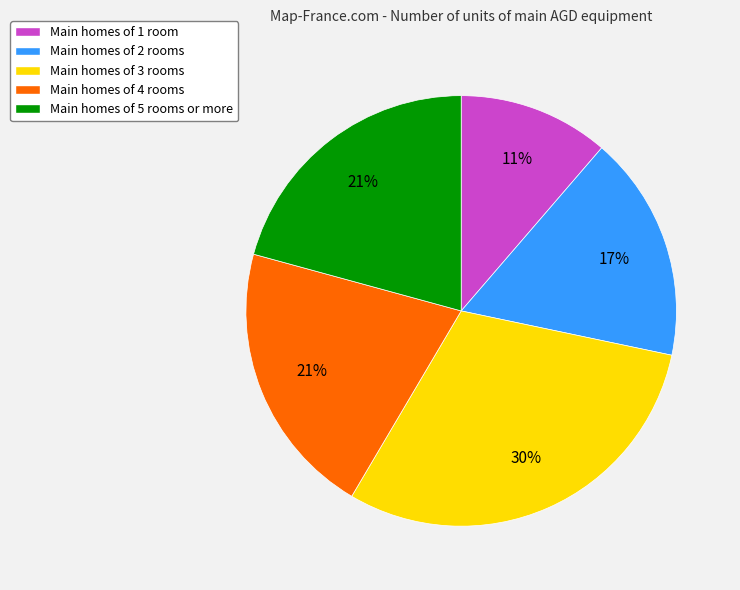

To the nearest percent, what is the difference between the largest and smallest slice percentages?

19%